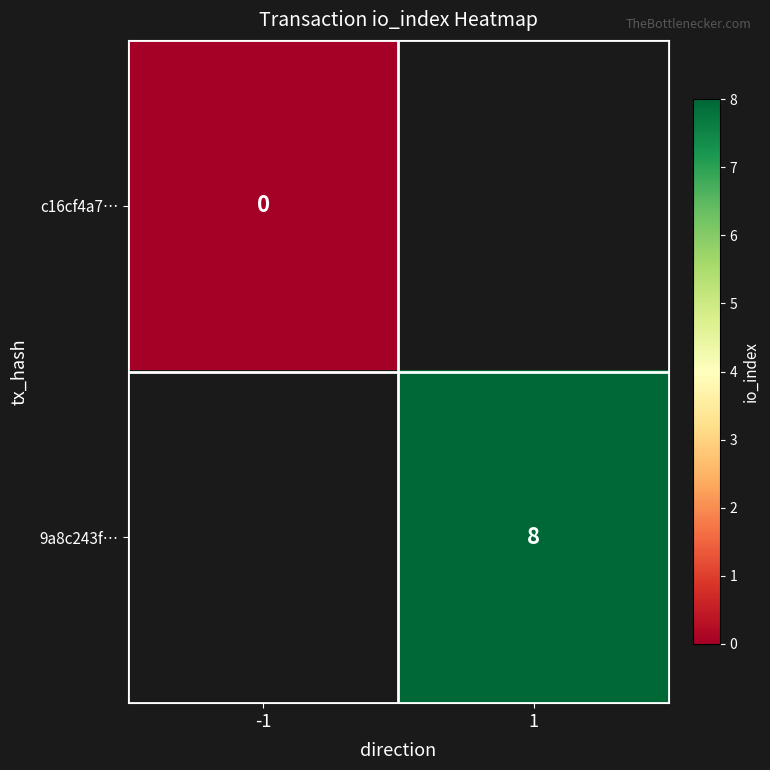

The value of 9a8c243f… at 1 is 13. True or false?

False